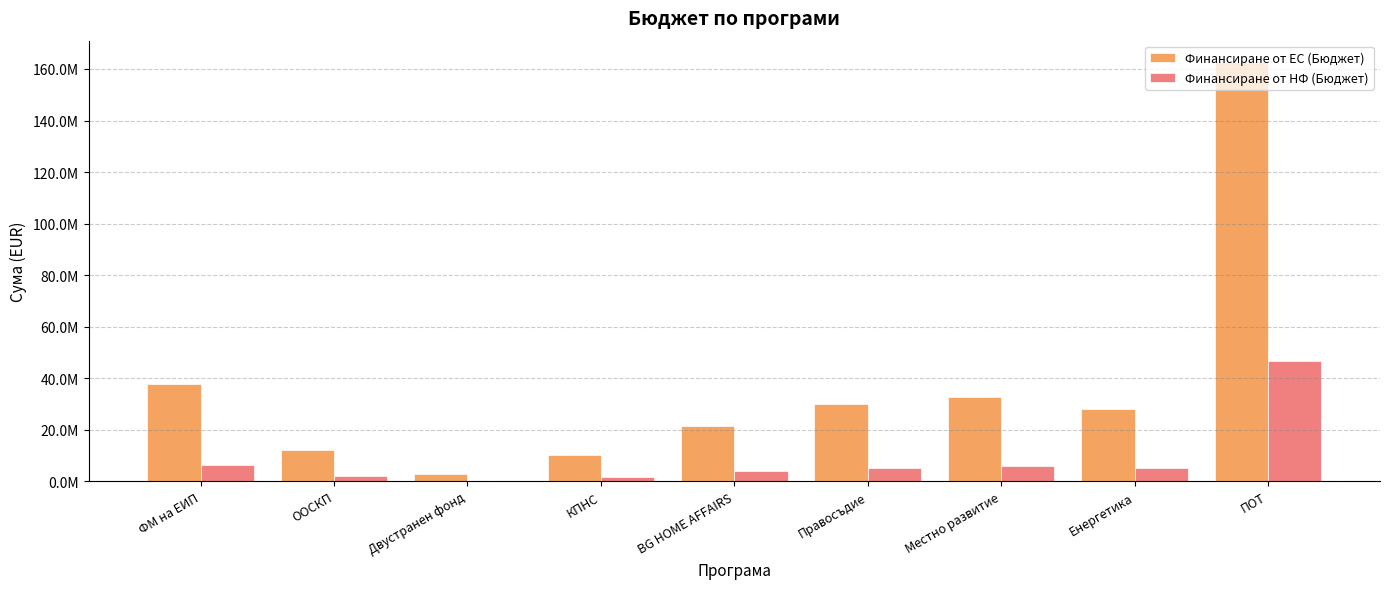

Reading left to right, transcribe all the data shown in this chart.

Финансиране от ЕС (Бюджет): 37714867.8	11969816.2	2602000.2	10000000.0	21499670.5	29999539.8	32604347.1	28000000.0	162855769.7
Финансиране от НФ (Бюджет): 6264576.9	2112320.4	0.0	1764706.0	3794059.5	5294036.8	5753708.2	4941176.0	46534168.6